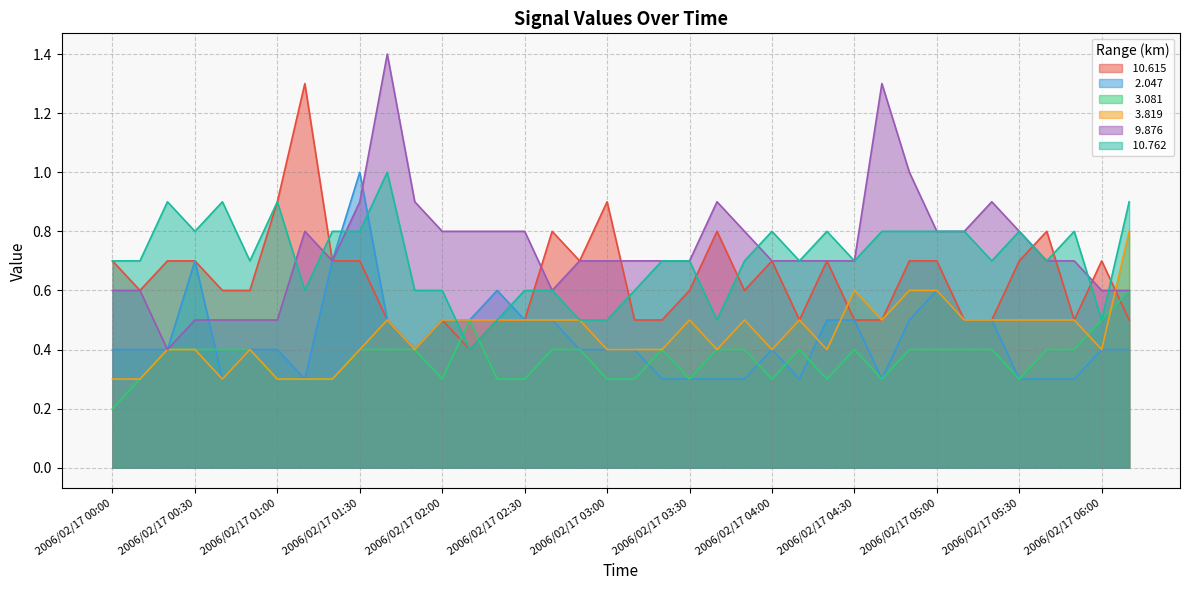

Reading right to left, list all the values displayed in this chart.

 10.615: 0.5	0.7	0.5	0.8	0.7	0.5	0.5	0.7	0.7	0.5	0.5	0.7	0.5	0.7	0.6	0.8	0.6	0.5	0.5	0.9	0.7	0.8	0.5	0.5	0.4	0.5	0.4	0.5	0.7	0.7	1.3	0.9	0.6	0.6	0.7	0.7	0.6	0.7
  2.047: 0.4	0.4	0.3	0.3	0.3	0.5	0.5	0.6	0.5	0.3	0.5	0.5	0.3	0.4	0.3	0.3	0.3	0.3	0.4	0.4	0.4	0.5	0.5	0.6	0.5	0.5	0.4	0.5	1.0	0.7	0.3	0.4	0.4	0.3	0.7	0.4	0.4	0.4
  3.081: 0.6	0.5	0.4	0.4	0.3	0.4	0.4	0.4	0.4	0.3	0.4	0.3	0.4	0.3	0.4	0.4	0.3	0.4	0.3	0.3	0.4	0.4	0.3	0.3	0.5	0.3	0.4	0.4	0.4	0.3	0.3	0.3	0.4	0.4	0.4	0.4	0.3	0.2
  3.819: 0.8	0.4	0.5	0.5	0.5	0.5	0.5	0.6	0.6	0.5	0.6	0.4	0.5	0.4	0.5	0.4	0.5	0.4	0.4	0.4	0.5	0.5	0.5	0.5	0.5	0.5	0.4	0.5	0.4	0.3	0.3	0.3	0.4	0.3	0.4	0.4	0.3	0.3
  9.876: 0.6	0.6	0.7	0.7	0.8	0.9	0.8	0.8	1.0	1.3	0.7	0.7	0.7	0.7	0.8	0.9	0.7	0.7	0.7	0.7	0.7	0.6	0.8	0.8	0.8	0.8	0.9	1.4	0.9	0.7	0.8	0.5	0.5	0.5	0.5	0.4	0.6	0.6
 10.762: 0.9	0.5	0.8	0.7	0.8	0.7	0.8	0.8	0.8	0.8	0.7	0.8	0.7	0.8	0.7	0.5	0.7	0.7	0.6	0.5	0.5	0.6	0.6	0.5	0.4	0.6	0.6	1.0	0.8	0.8	0.6	0.9	0.7	0.9	0.8	0.9	0.7	0.7